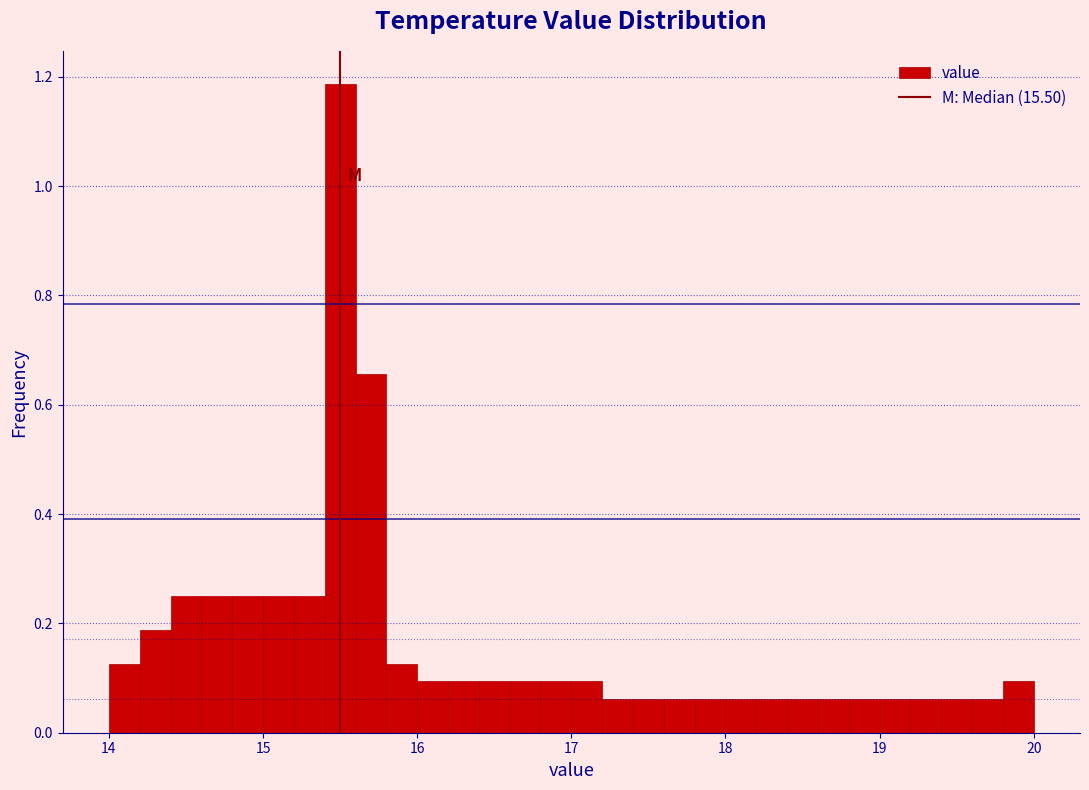

Read against the x-axis, roughly where is the centre of the tallest bar?

15.5